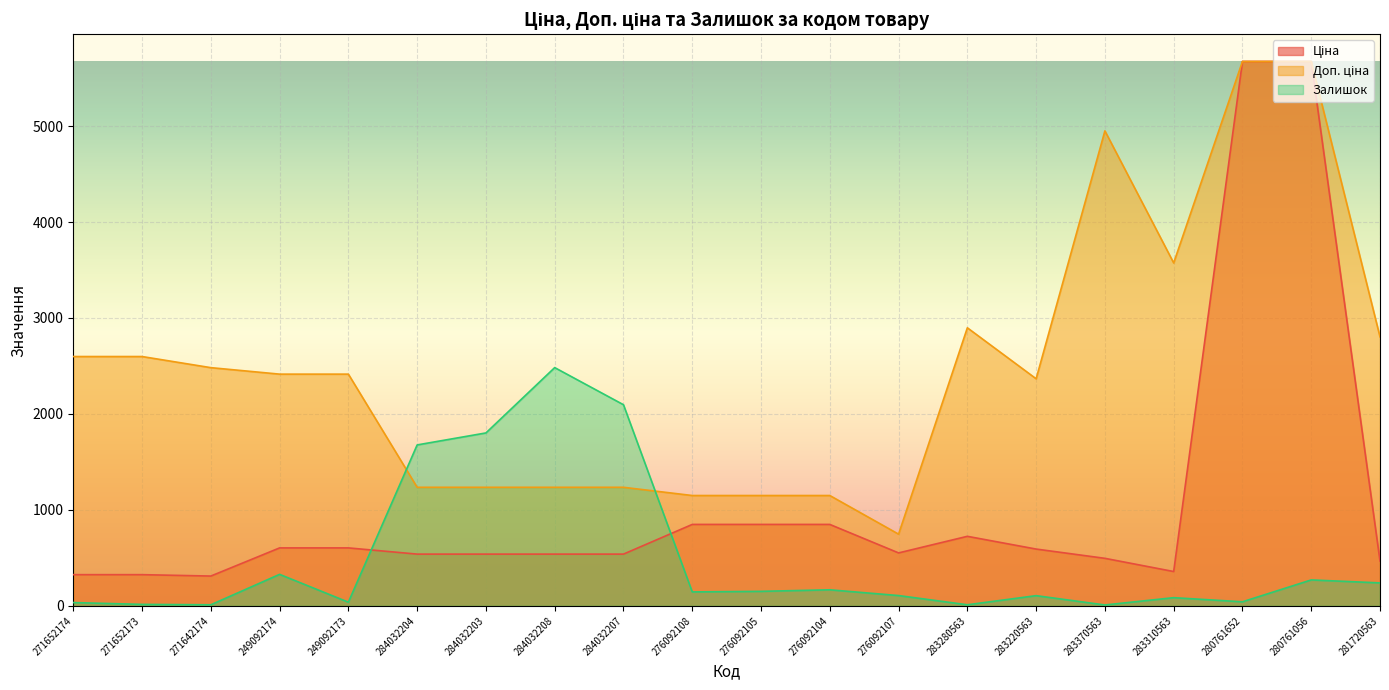

Is it true that Залишок equals 167.0 at 276092104?

True